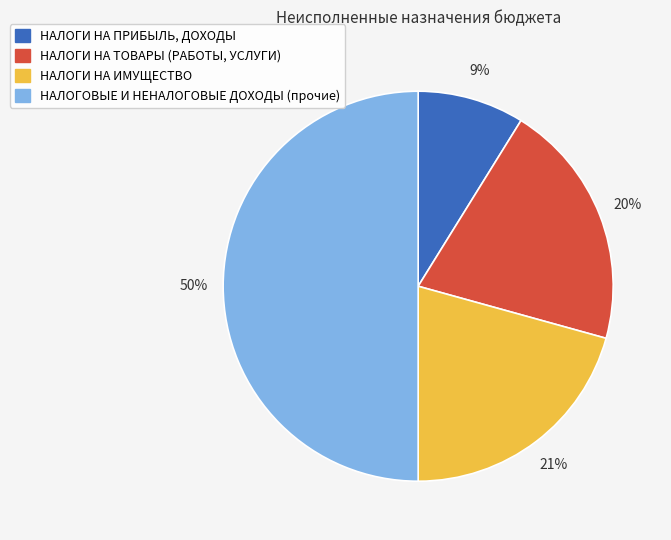

The НАЛОГОВЫЕ И НЕНАЛОГОВЫЕ ДОХОДЫ (прочие) slice represents 50% of the pie. True or false?

True